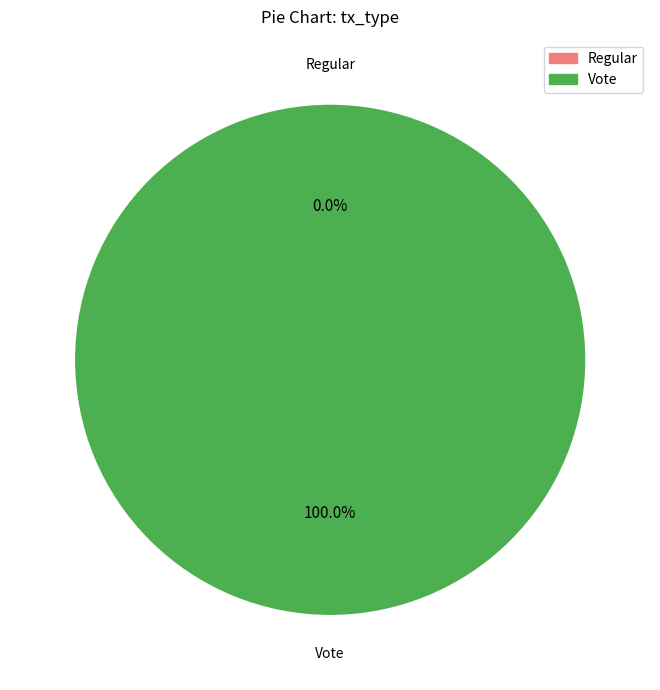

Is it true that Vote is 100% of the pie?

True